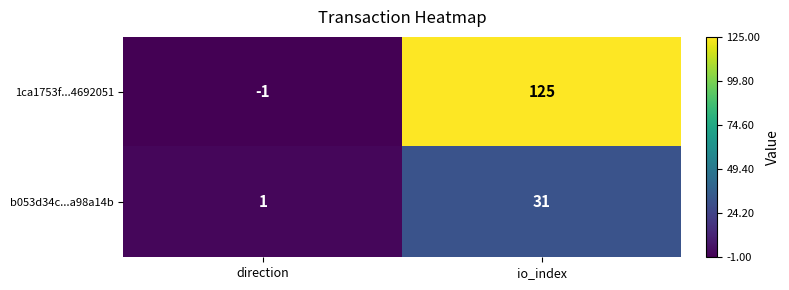

At which category is the sum across all series the highest?

io_index